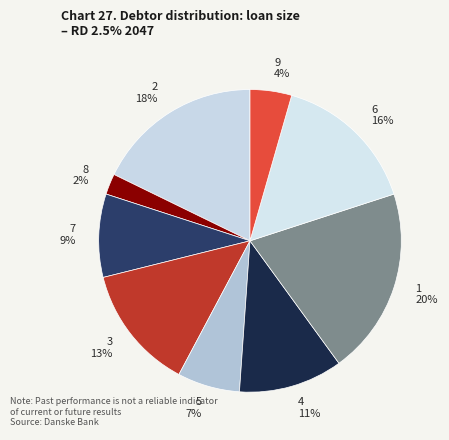

Count the number of slices in the pie.

9